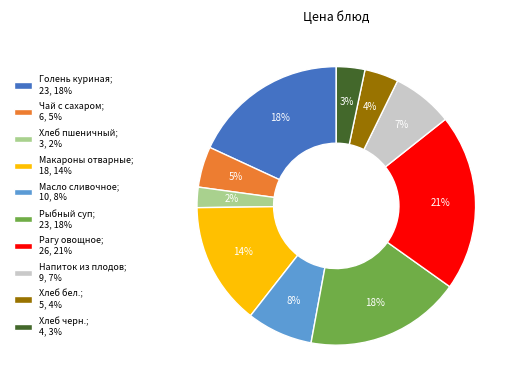

Is there a majority slice in this chart?

No